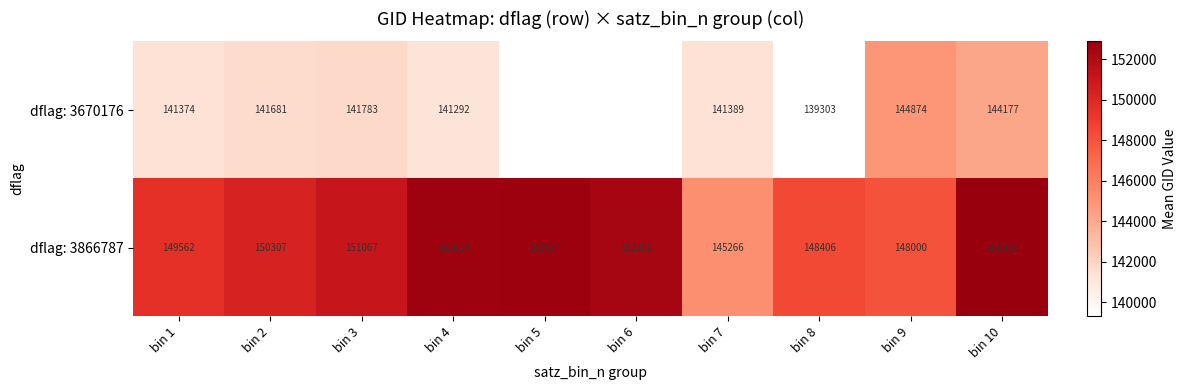

At which label does dflag: 3866787 reach its minimum?

bin 7